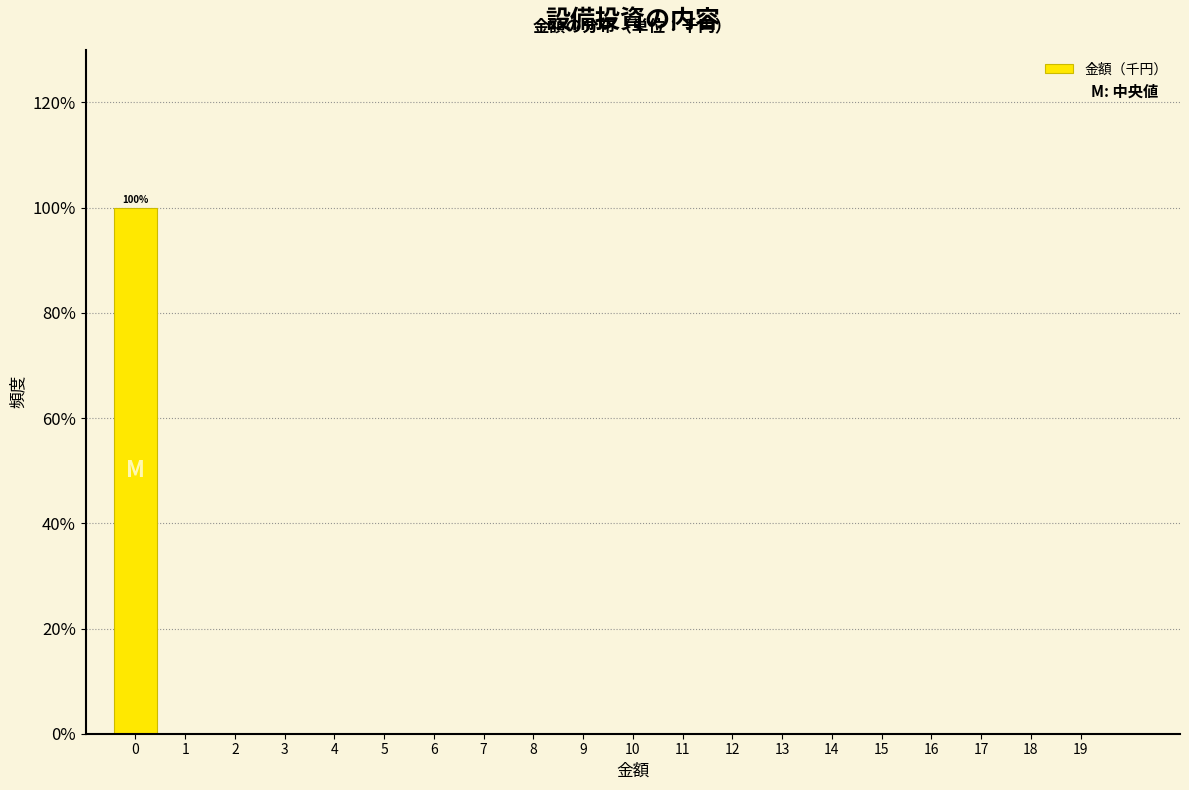

Reading left to right, transcribe all the data shown in this chart.

0=100	1=0	2=0	3=0	4=0	5=0	6=0	7=0	8=0	9=0	10=0	11=0	12=0	13=0	14=0	15=0	16=0	17=0	18=0	19=0